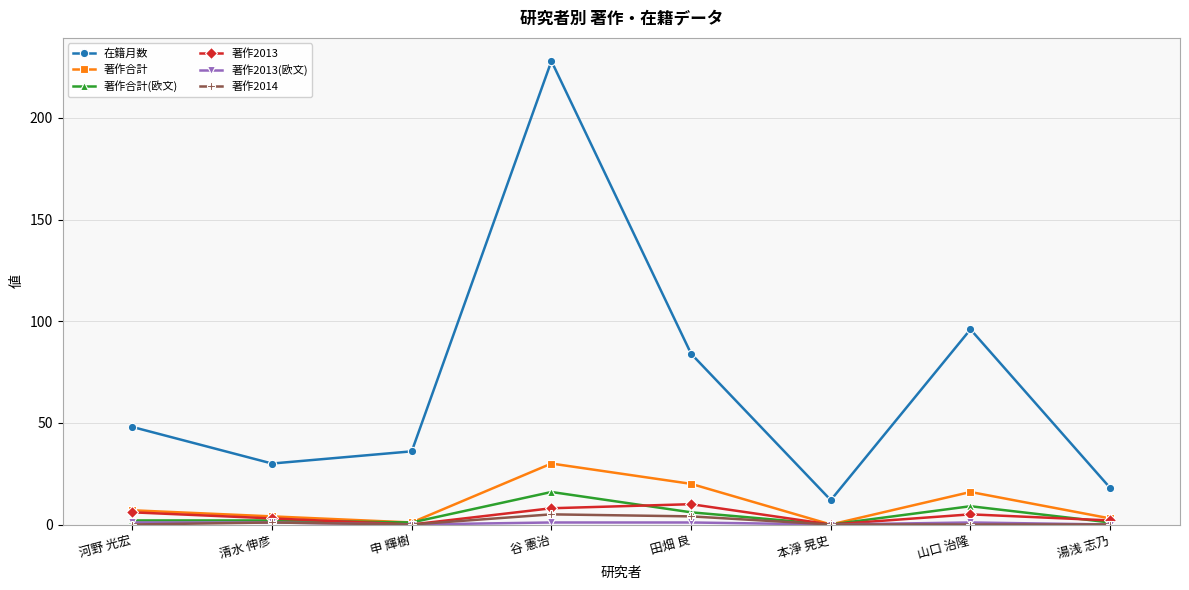

True or false: 著作合計 has more than 1 points higher than both neighbors.

True